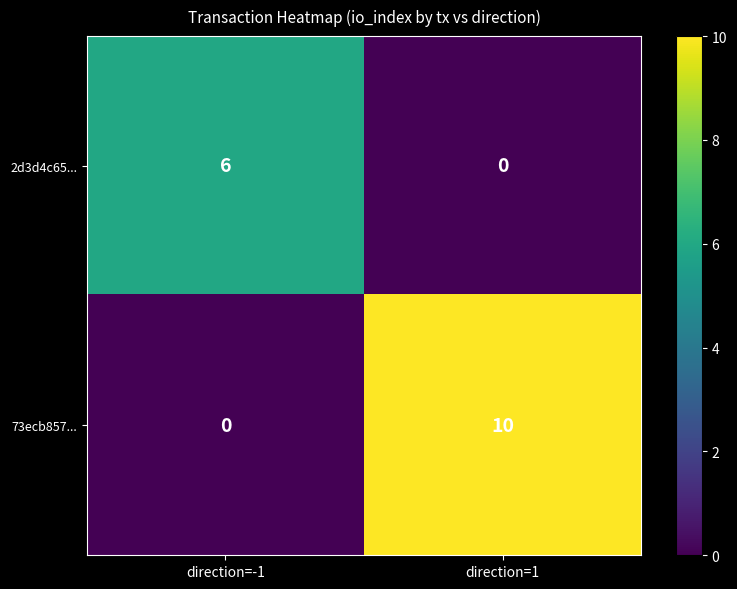

The 73ecb857... series shows 0 at direction=-1. True or false?

True